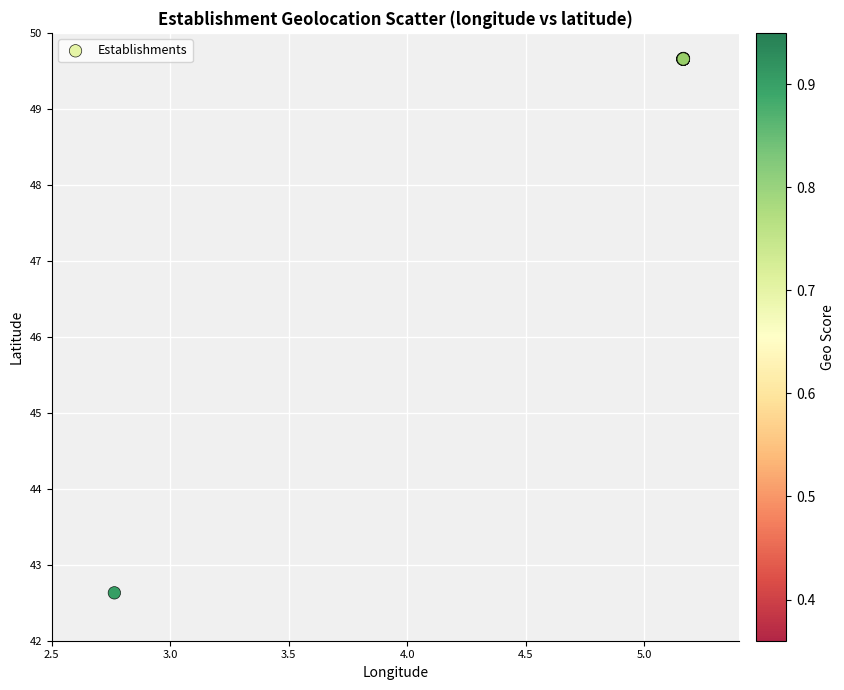

What Y value in the scatter plot is closest to 46?

42.6